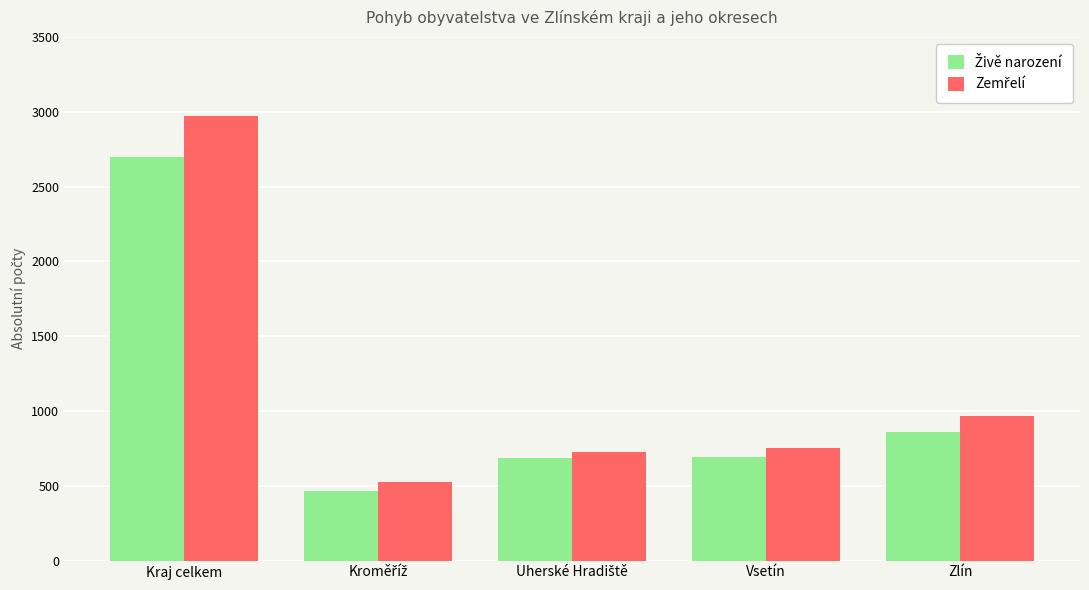

At which category is the sum across all series the highest?

Kraj celkem